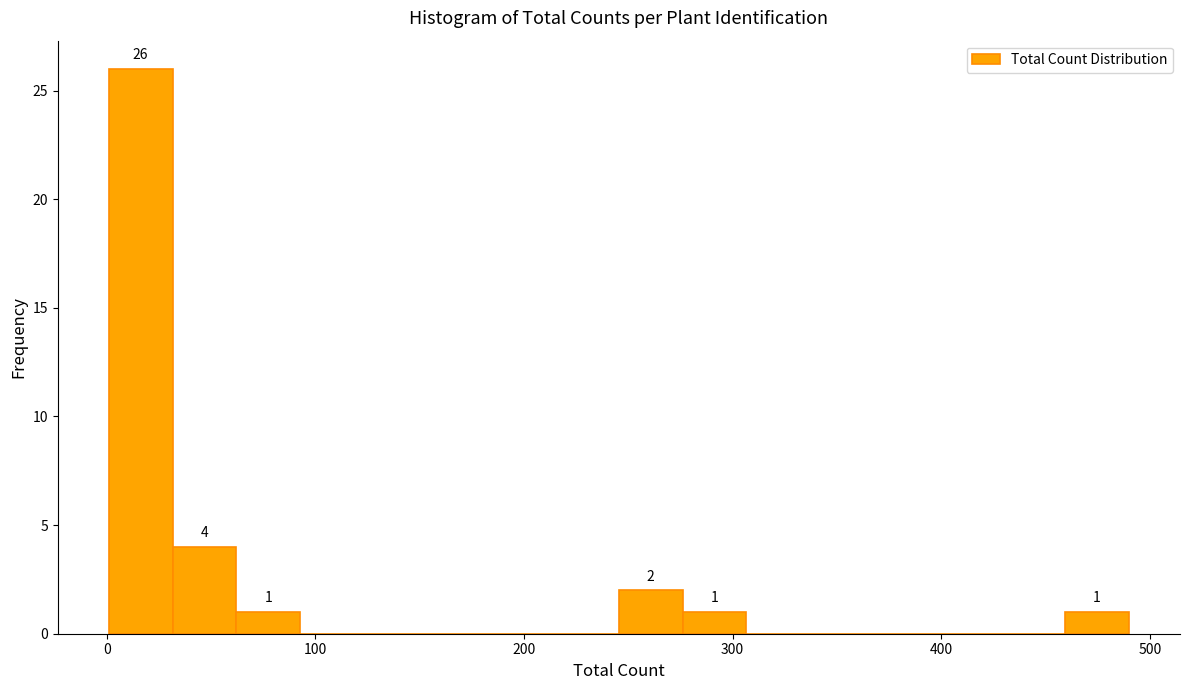

Around what value on the x-axis is the tallest bar? Give the approximate position of its centre, as read against the axis.

20